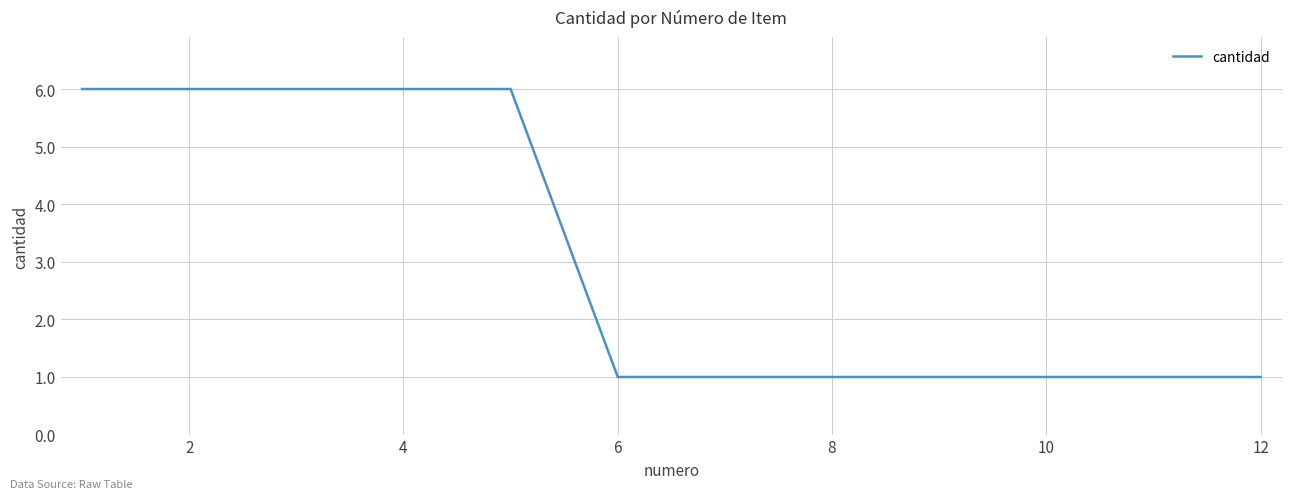

What is the greatest value displayed?

6